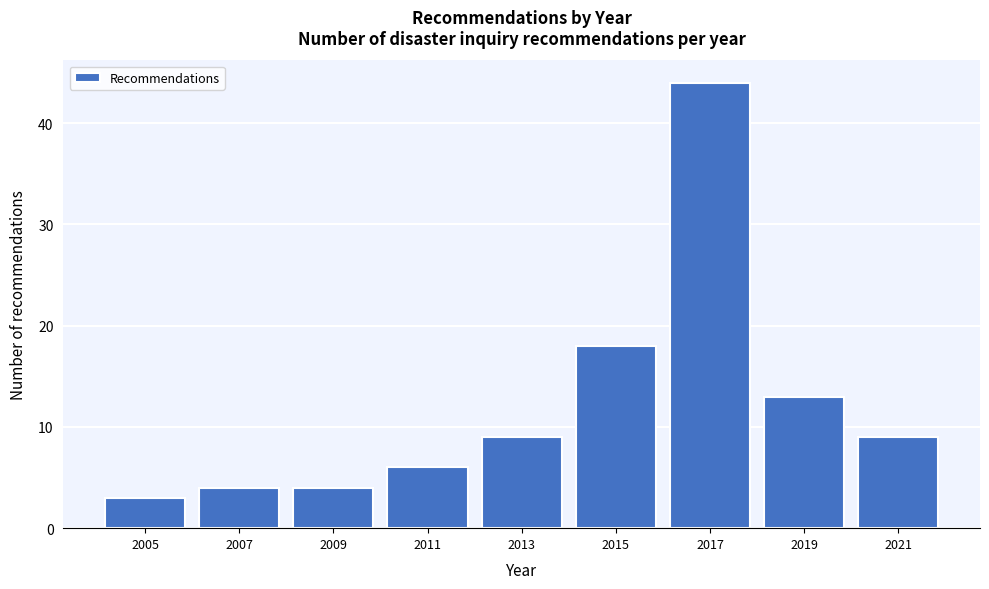

Reading left to right, transcribe all the data shown in this chart.

3	4	4	6	9	18	44	13	9